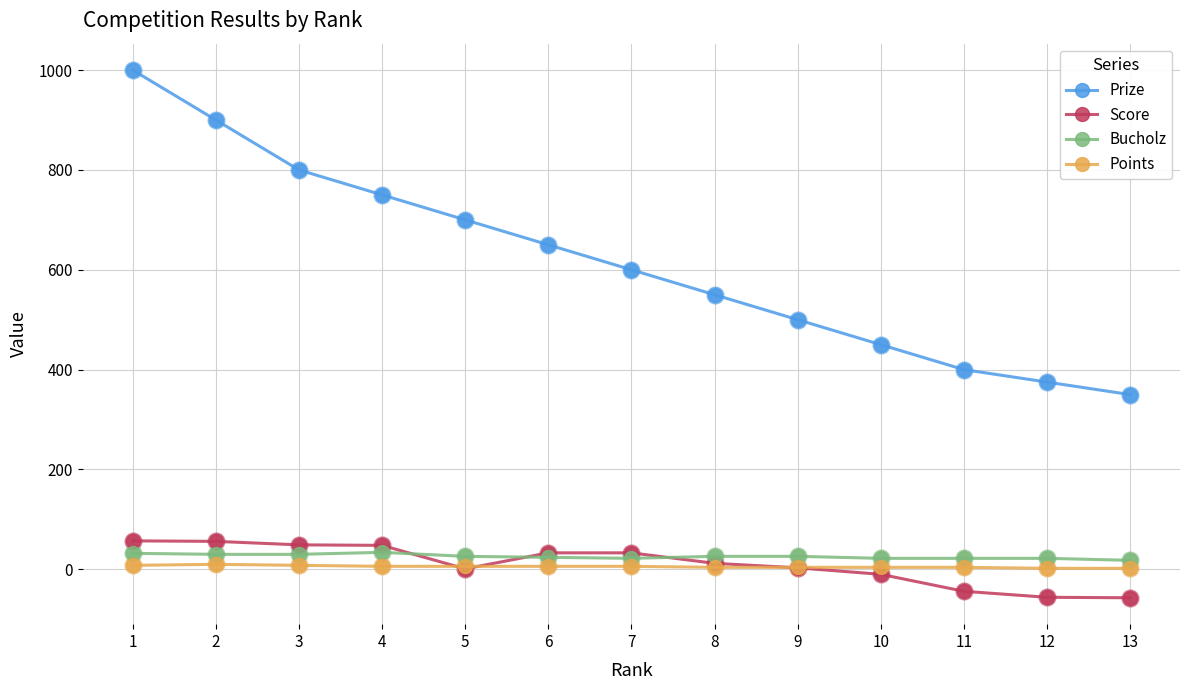

What is the total value across all series at 9?

533